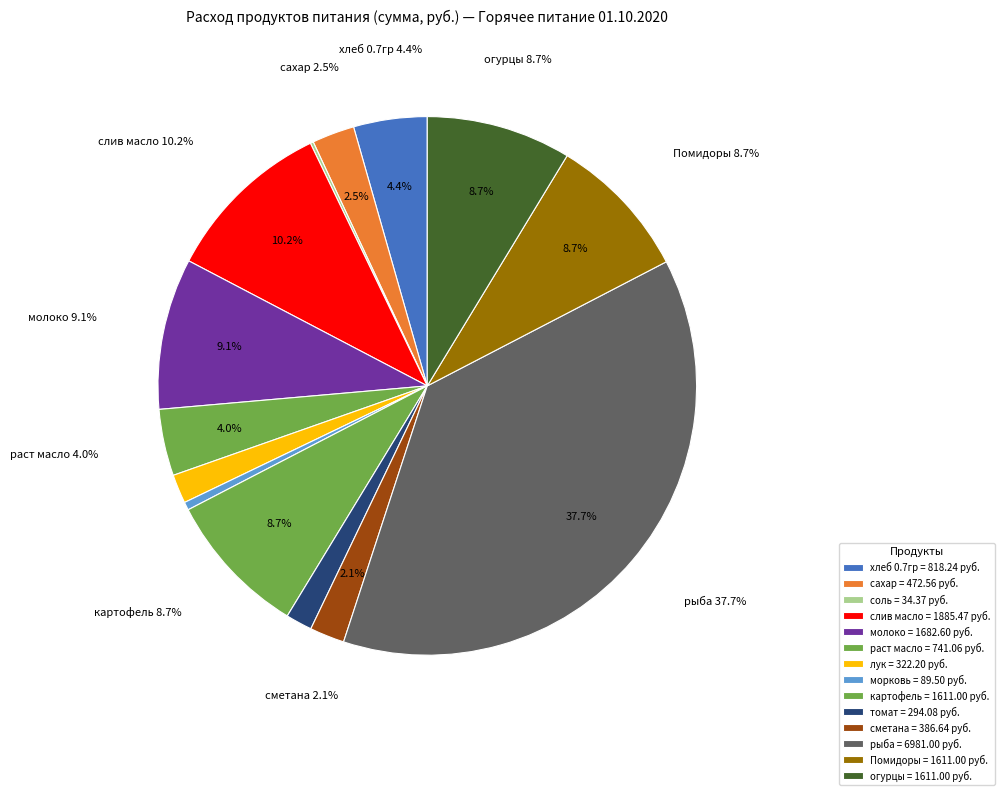

To the nearest percent, what percentage of the pie is молоко?

9%